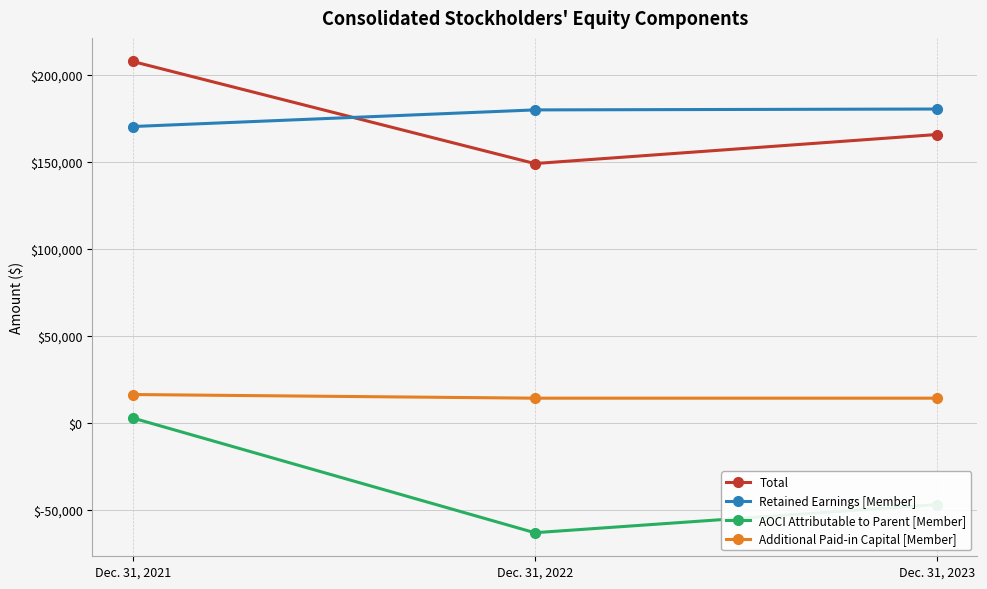

Between Dec. 31, 2021 and Dec. 31, 2023, which series saw the biggest shift?

AOCI Attributable to Parent [Member]